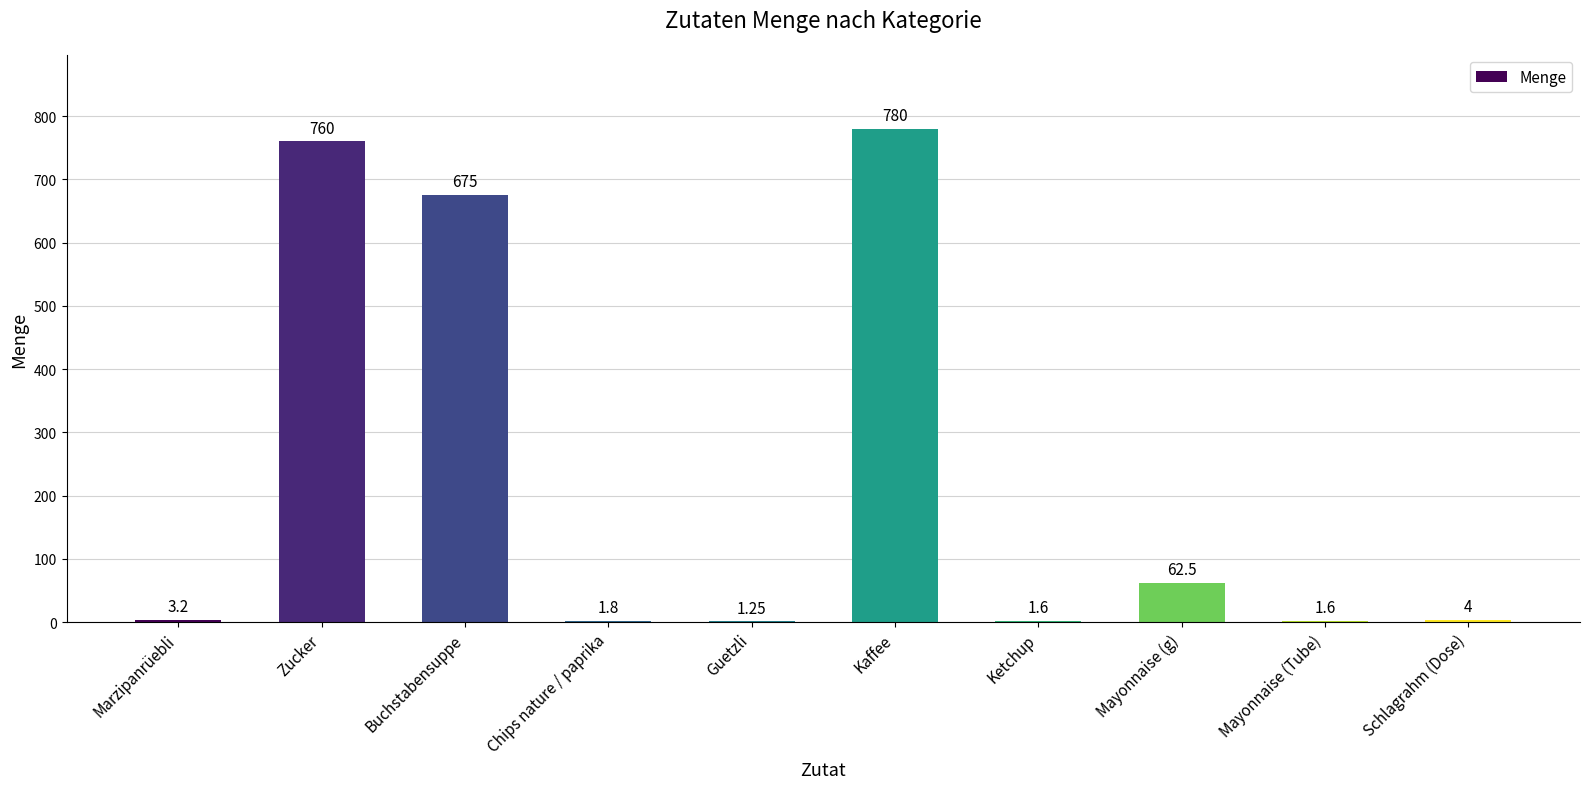

Are the bars horizontal?

No